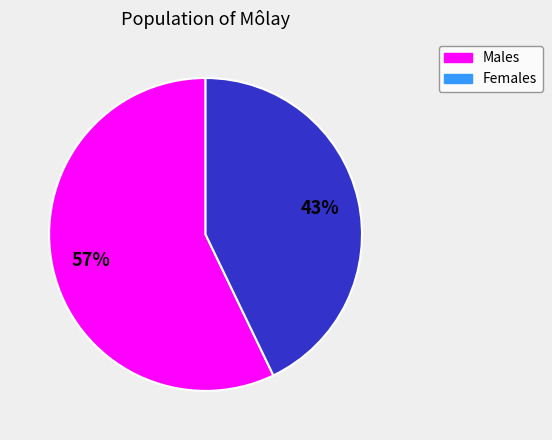

To the nearest percent, what is the difference between the largest and smallest slice percentages?

14%